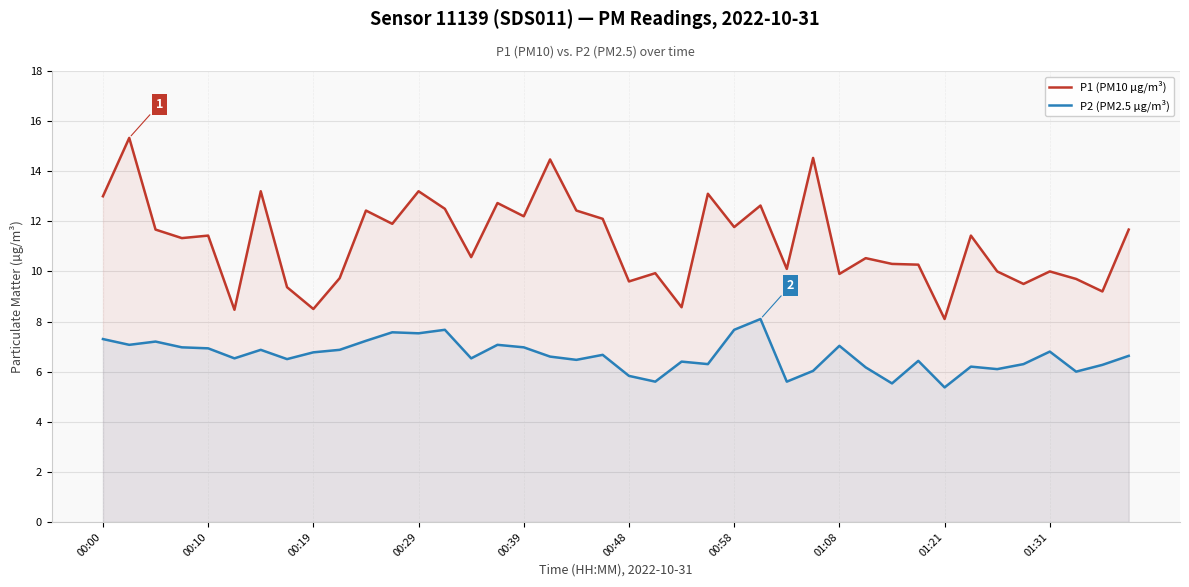

What is the total value across all series at 37?

15.7